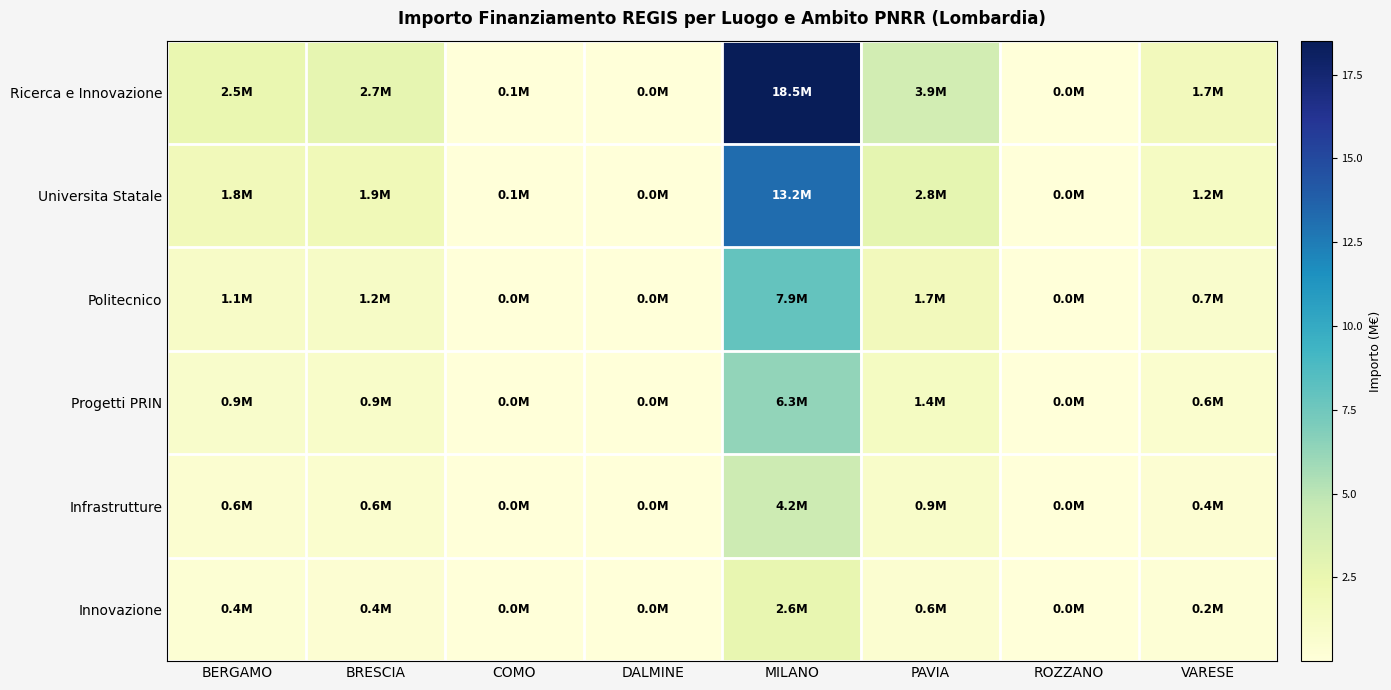

What is the spread (max minus min) of values at COMO?

0.1